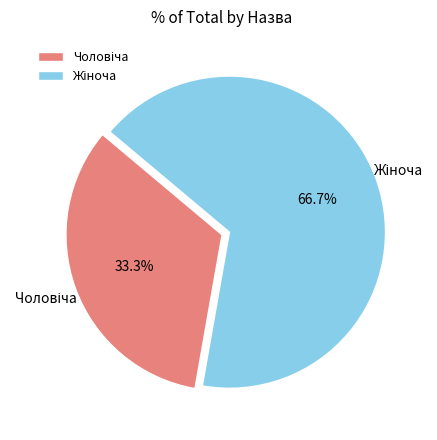

Is there a majority slice in this chart?

Yes